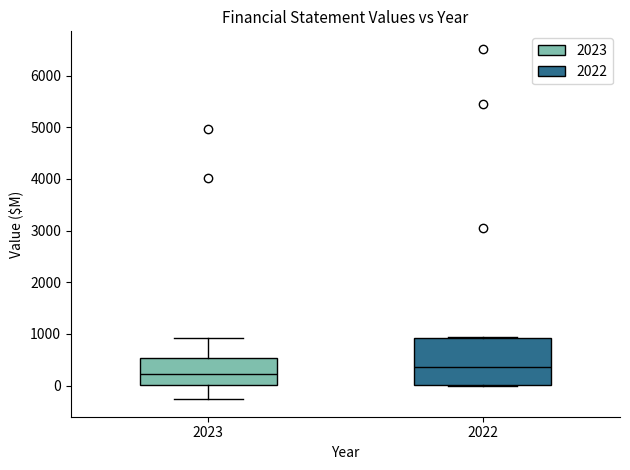

Reading left to right, read every box against the y-axis: the position of its median line, the range the box covers, and the ends of its whiskers. The values are not printed on the chart, so give them approximately, as read against the axis.

2023: median 200, box 0 to 500, whiskers -300 to 900
2022: median 400, box 0 to 900, whiskers 0 to 900